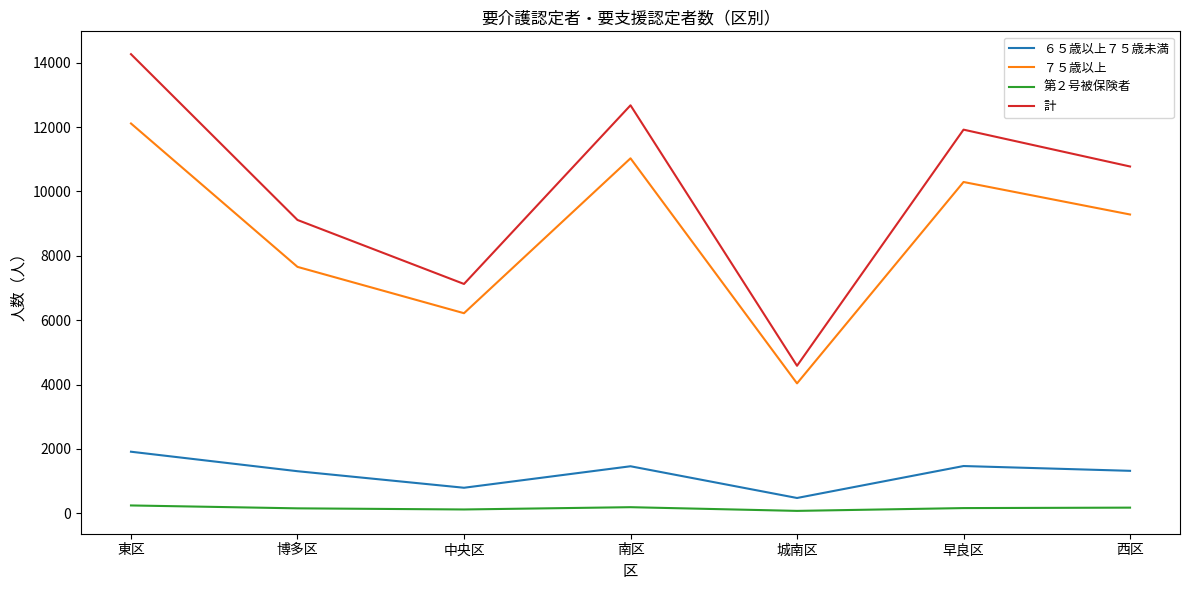

Between 城南区 and 早良区, which series saw the biggest shift?

計